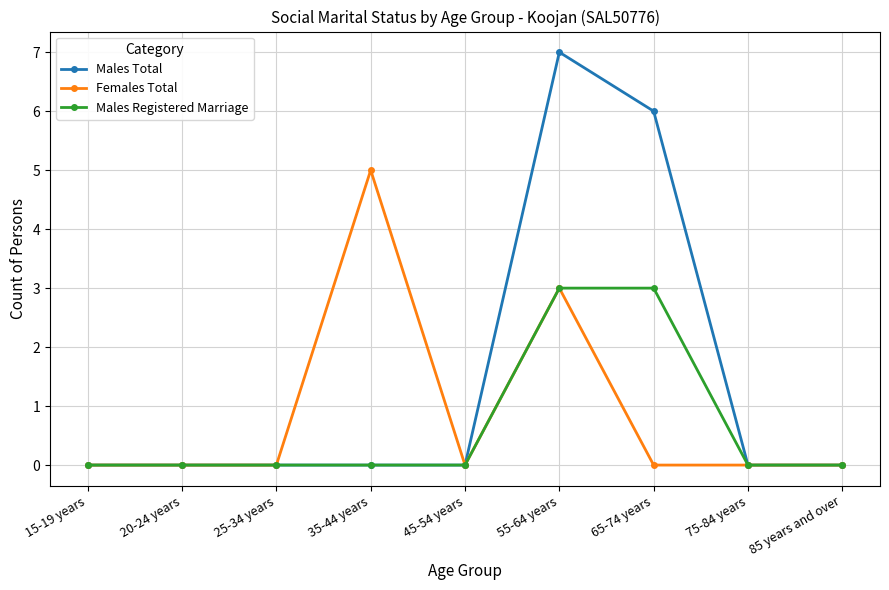

Reading left to right, transcribe all the data shown in this chart.

Males Total: 15-19 years=0	20-24 years=0	25-34 years=0	35-44 years=0	45-54 years=0	55-64 years=7	65-74 years=6	75-84 years=0	85 years and over=0
Females Total: 15-19 years=0	20-24 years=0	25-34 years=0	35-44 years=5	45-54 years=0	55-64 years=3	65-74 years=0	75-84 years=0	85 years and over=0
Males Registered Marriage: 15-19 years=0	20-24 years=0	25-34 years=0	35-44 years=0	45-54 years=0	55-64 years=3	65-74 years=3	75-84 years=0	85 years and over=0